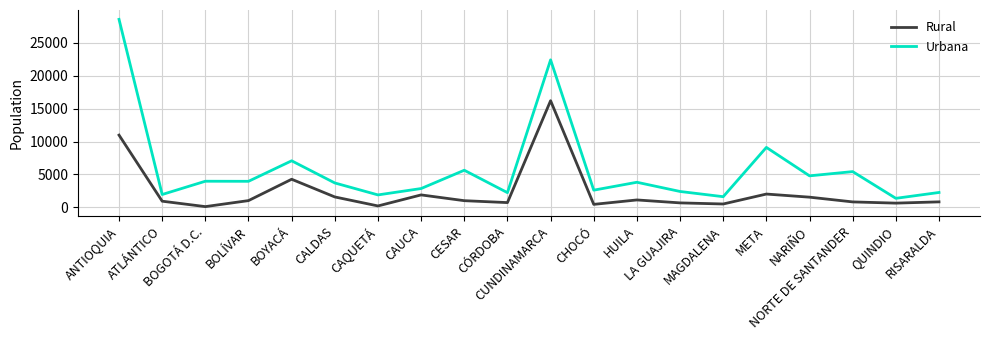

Where is the first local maximum for Rural?

BOYACÁ